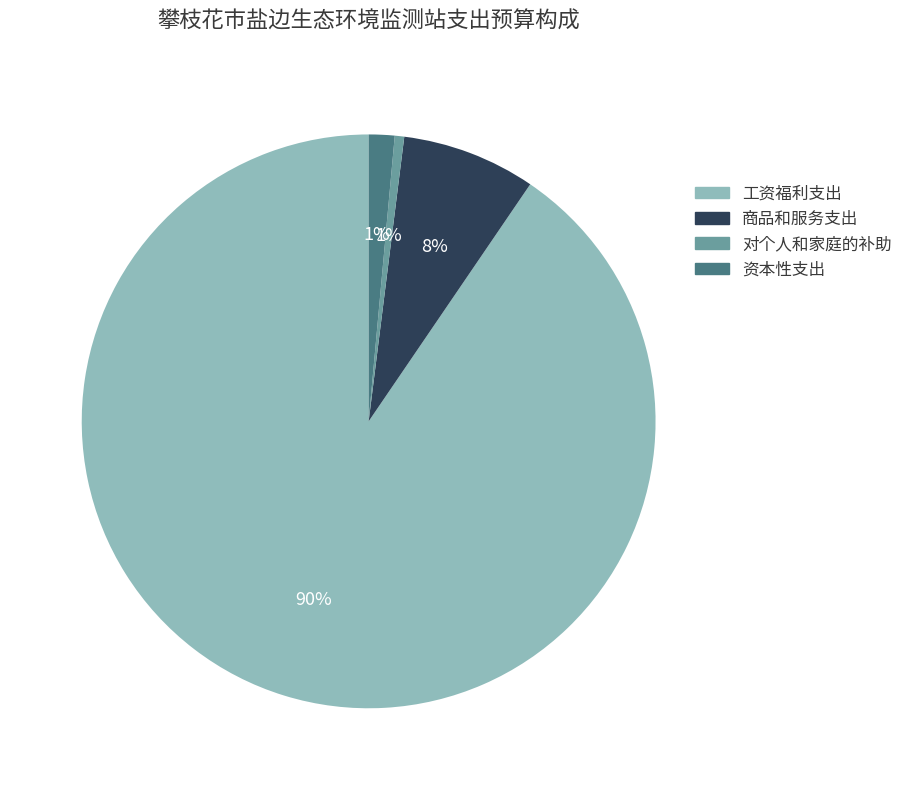

How many slices are in this pie chart?

4